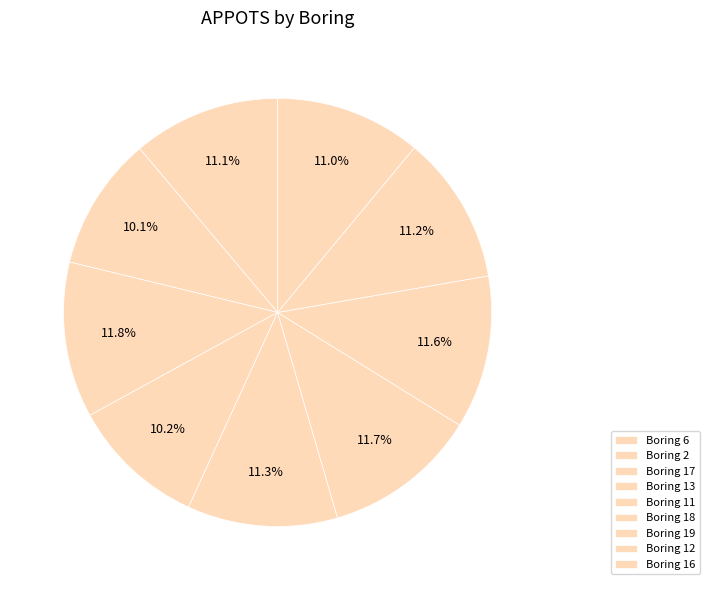

Which category has the smallest portion of the pie?

2